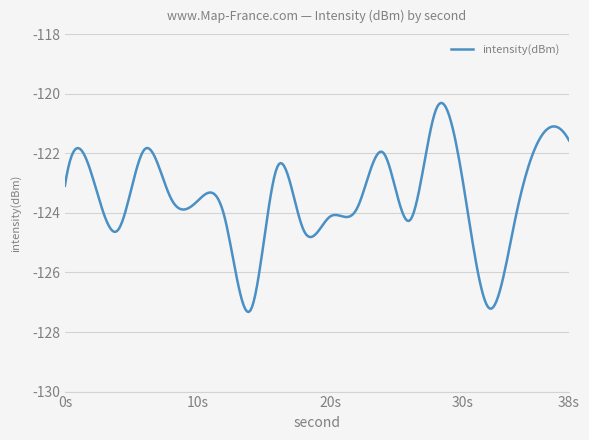

What is the greatest value displayed?

-120.3